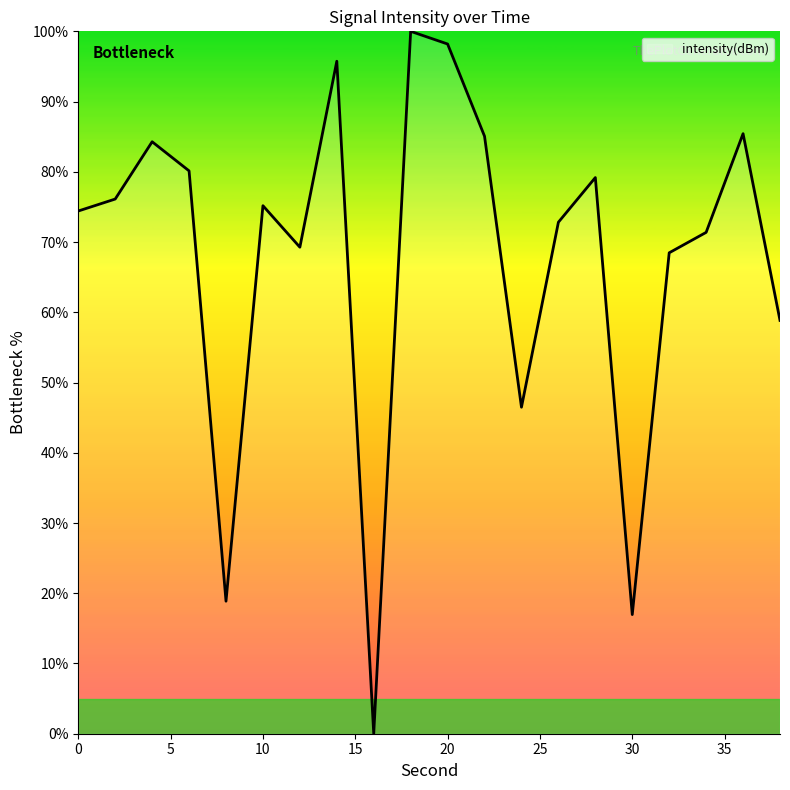

What is the difference between the maximum and minimum values?

100.0